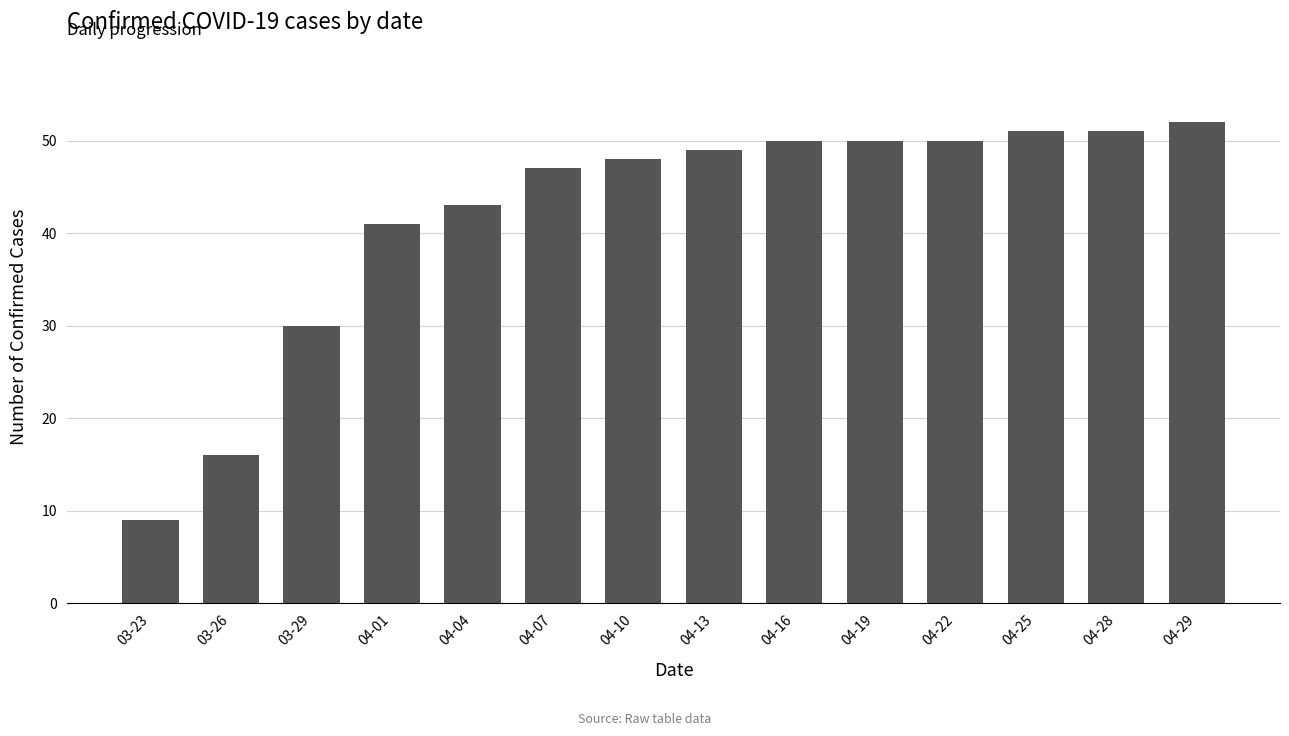

Is it true that the value at 04-25 is 51?

True